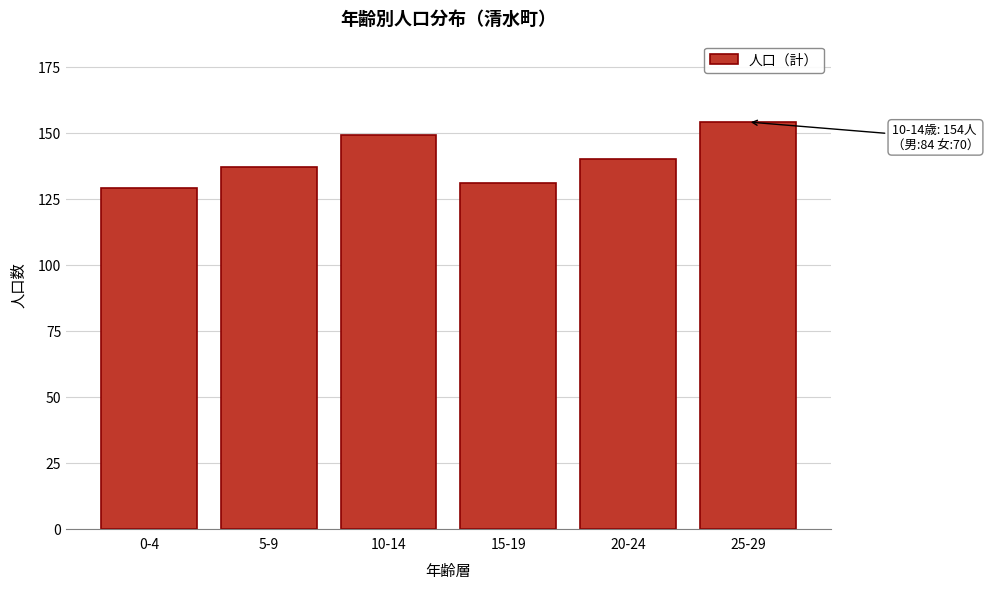

Reading left to right, list all the values displayed in this chart.

129	137	149	131	140	154